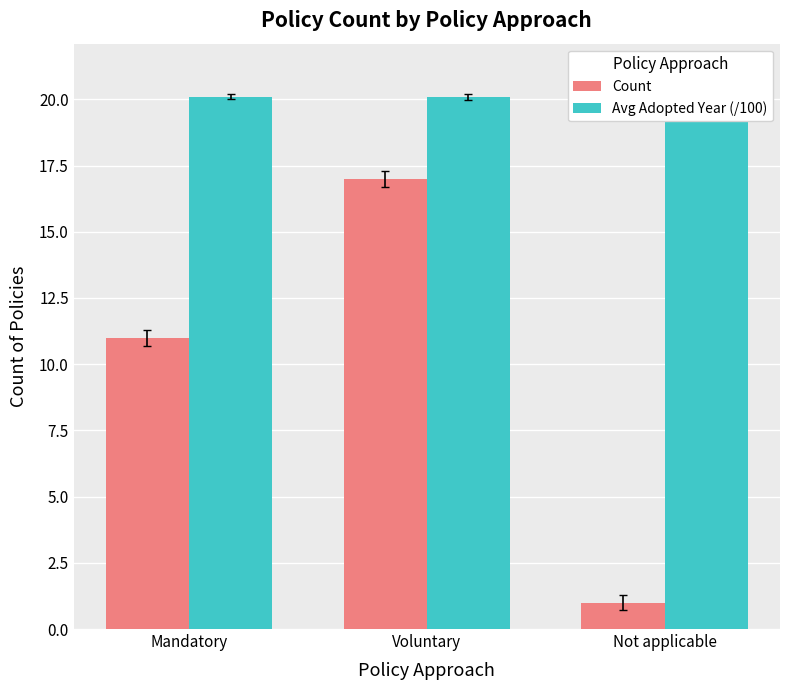

True or false: Count has a value of 17.0 at Voluntary.

True